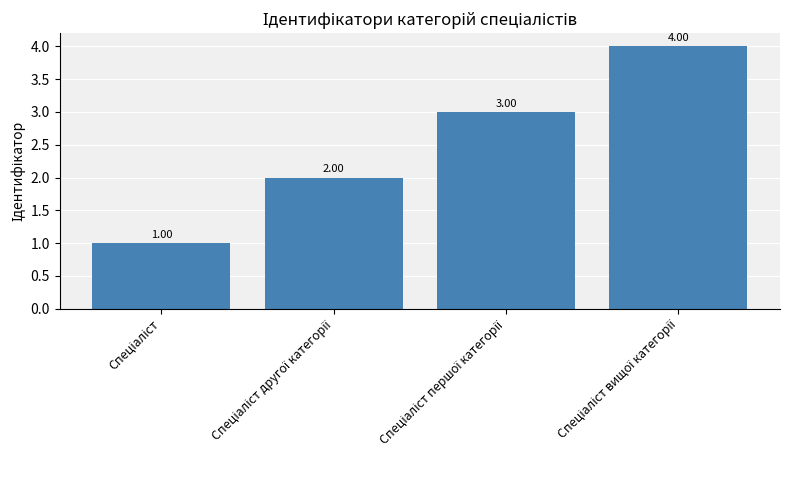

What is the difference between the maximum and minimum values?

3